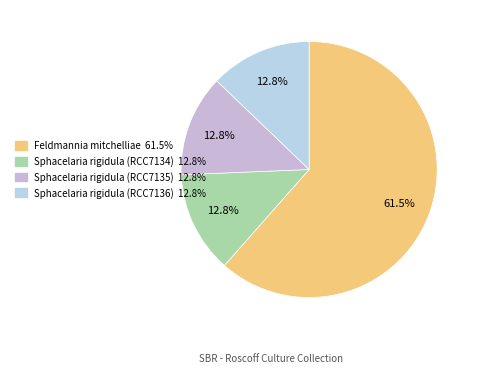

Which slice represents more than half of the pie?

Feldmannia mitchelliae